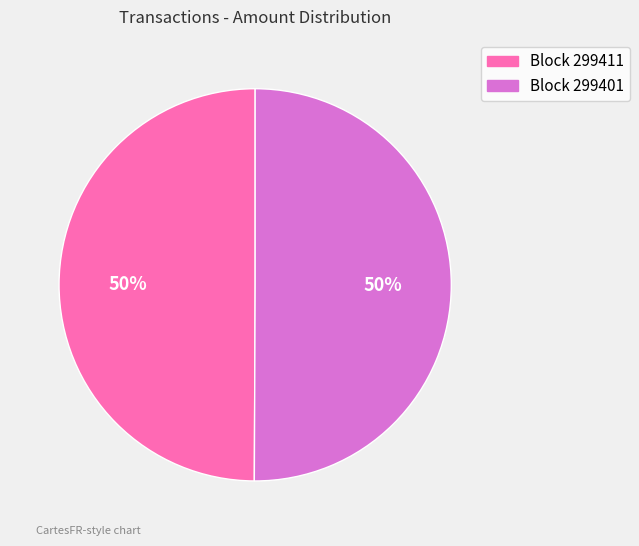

To the nearest percent, what is the average slice percentage?

50%